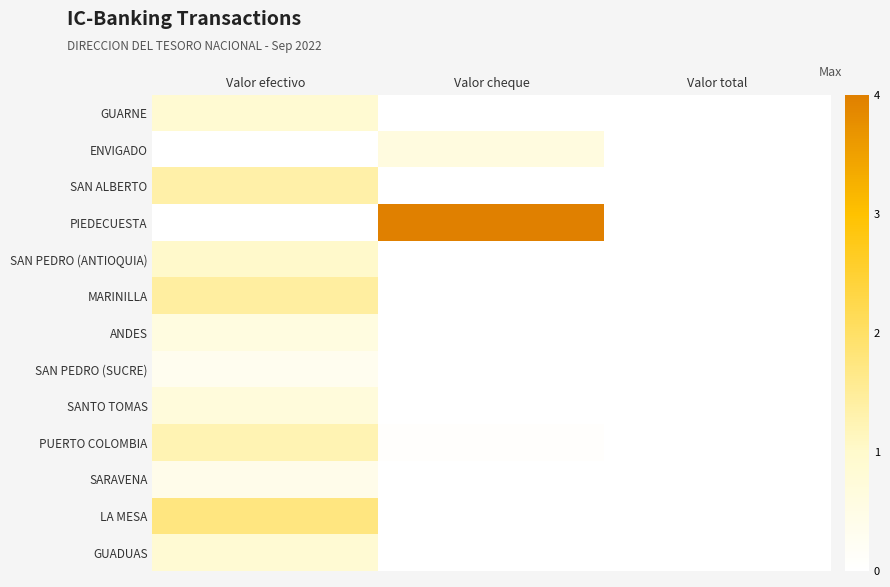

Reading left to right, what are all the values shown in this chart?

GUARNE: Valor efectivo=0.9	Valor cheque=0.0	Valor total=0.0
ENVIGADO: Valor efectivo=0.0	Valor cheque=0.6	Valor total=0.0
SAN ALBERTO: Valor efectivo=1.3	Valor cheque=0.0	Valor total=0.0
PIEDECUESTA: Valor efectivo=0.0	Valor cheque=4.0	Valor total=0.0
SAN PEDRO (ANTIOQUIA): Valor efectivo=1.0	Valor cheque=0.0	Valor total=0.0
MARINILLA: Valor efectivo=1.4	Valor cheque=0.0	Valor total=0.0
ANDES: Valor efectivo=0.6	Valor cheque=0.0	Valor total=0.0
SAN PEDRO (SUCRE): Valor efectivo=0.3	Valor cheque=0.0	Valor total=0.0
SANTO TOMAS: Valor efectivo=0.7	Valor cheque=0.0	Valor total=0.0
PUERTO COLOMBIA: Valor efectivo=1.2	Valor cheque=0.1	Valor total=0.0
SARAVENA: Valor efectivo=0.4	Valor cheque=0.0	Valor total=0.0
LA MESA: Valor efectivo=1.7	Valor cheque=0.0	Valor total=0.0
GUADUAS: Valor efectivo=0.9	Valor cheque=0.0	Valor total=0.0